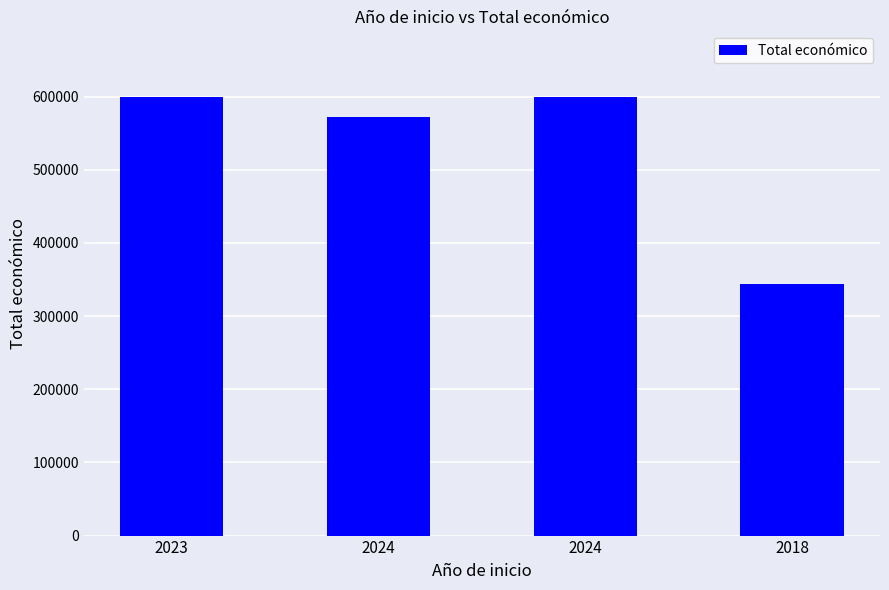

Read the value at 2023, to the nearest 50.

598900